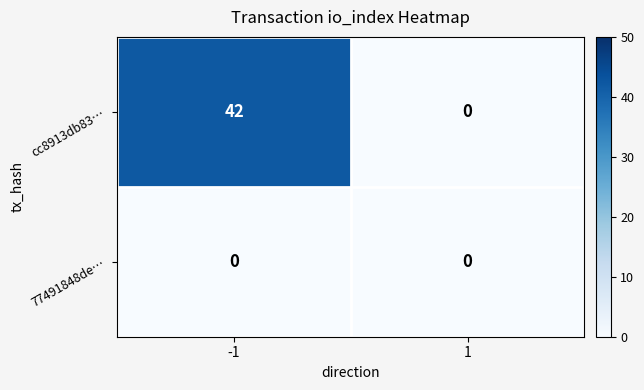

Between -1 and 1, which series saw the biggest shift?

cc8913db83…